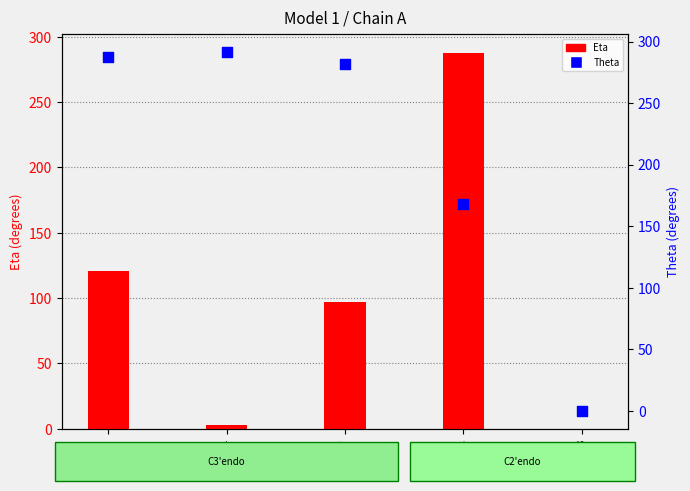

Which series reaches the minimum Y coordinate?

Eta